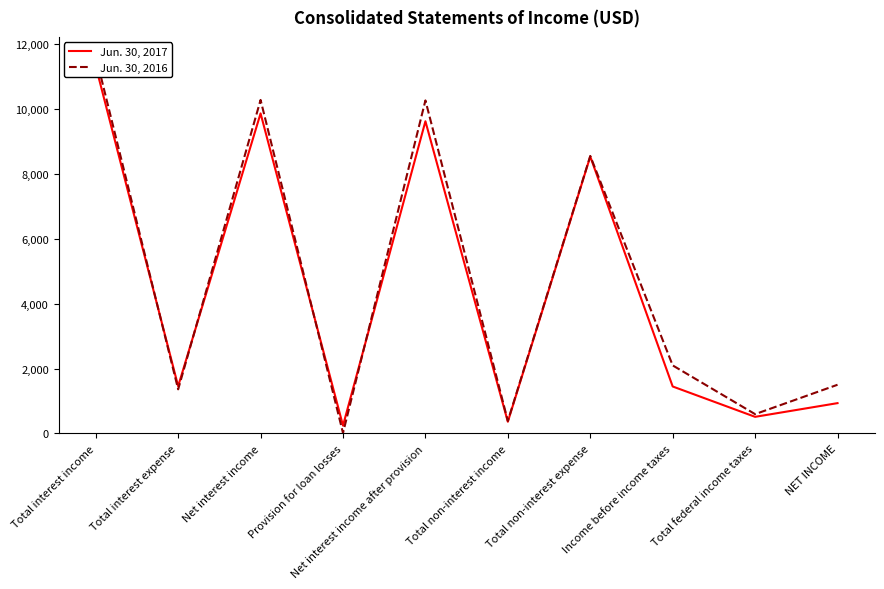

How many interior local valleys does the Jun. 30, 2017 series have?

4